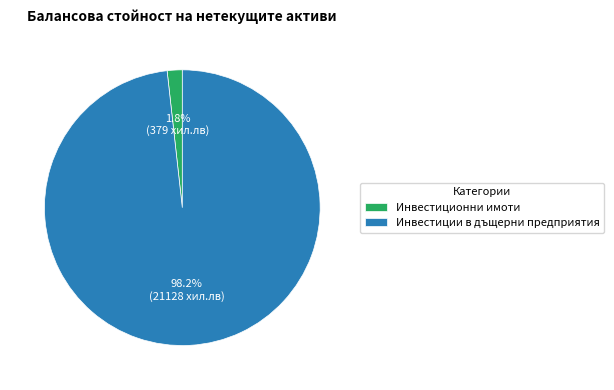

How many segments does this pie chart have?

2